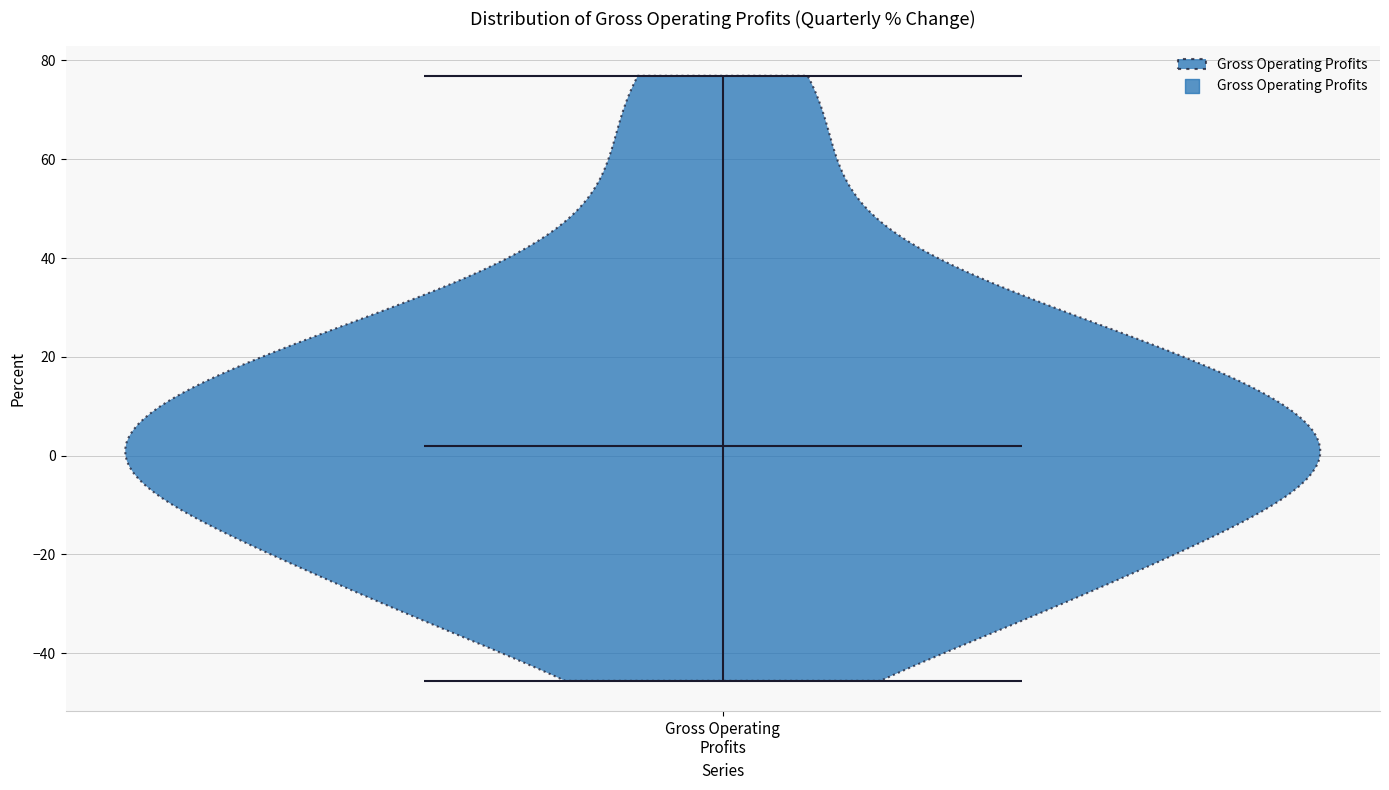

Where does the median line of the violin for Gross Operating Profits sit on the y-axis? The values are not printed on the chart, so give them approximately, as read against the axis.

2